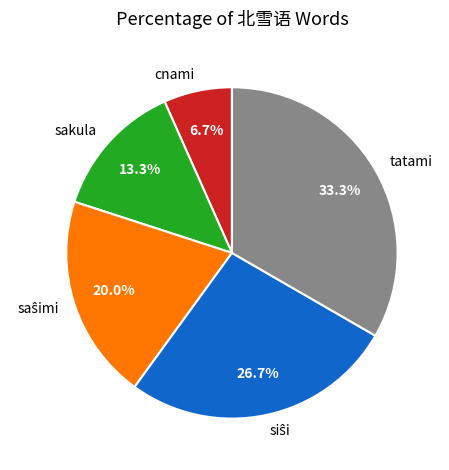

To the nearest percent, what percentage of the pie is sakula?

13%